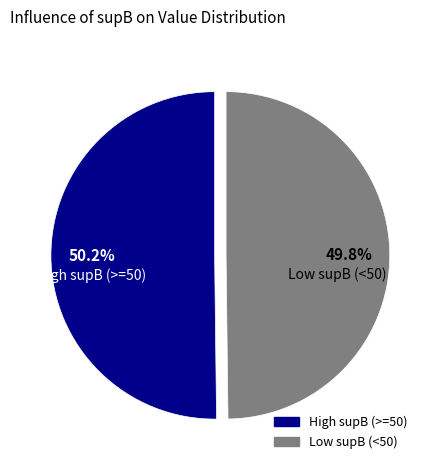

Does any single category account for the majority?

Yes